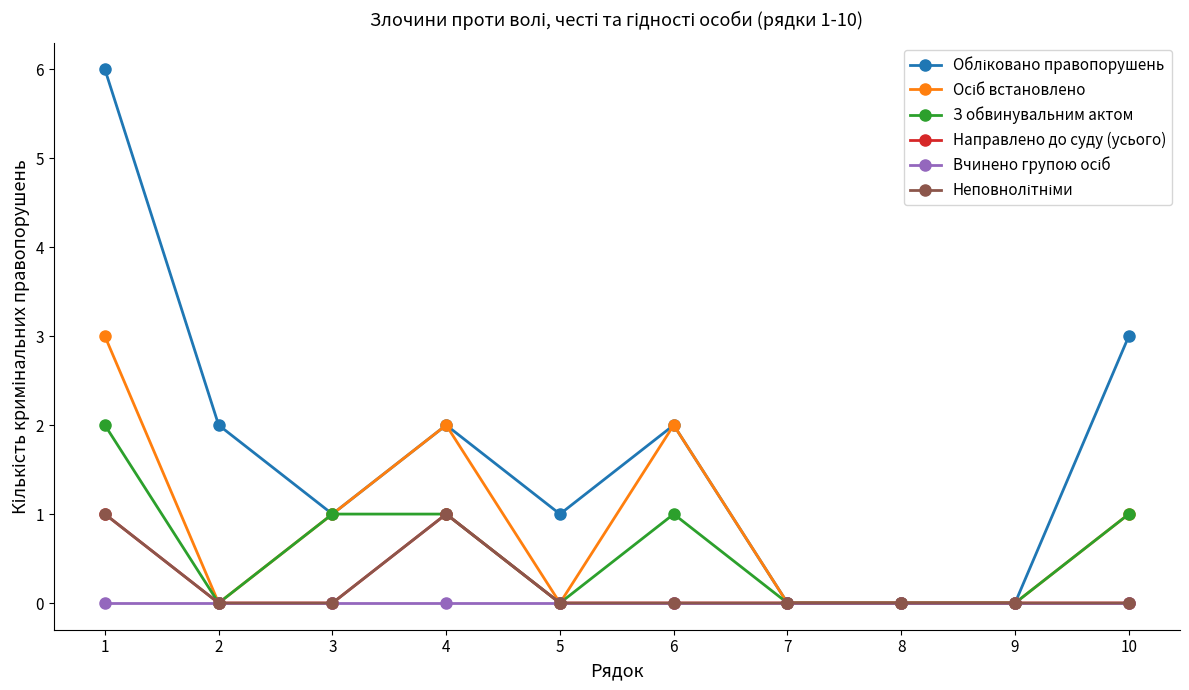

Is this an area chart (filled region under the line)?

No